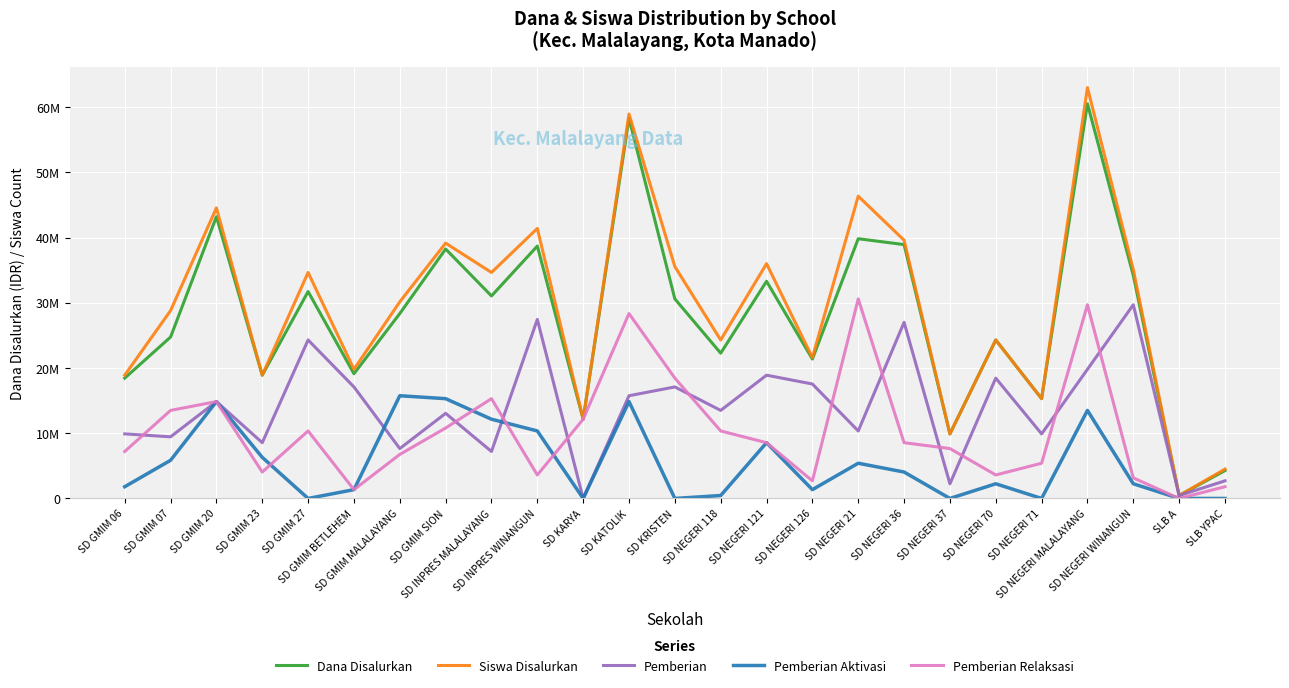

What is the value of the Pemberian point at the 15th from the left?

18900000